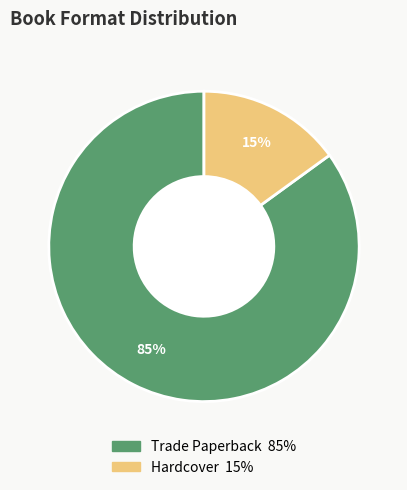

What percentage is the Hardcover slice, to the nearest percent?

15%